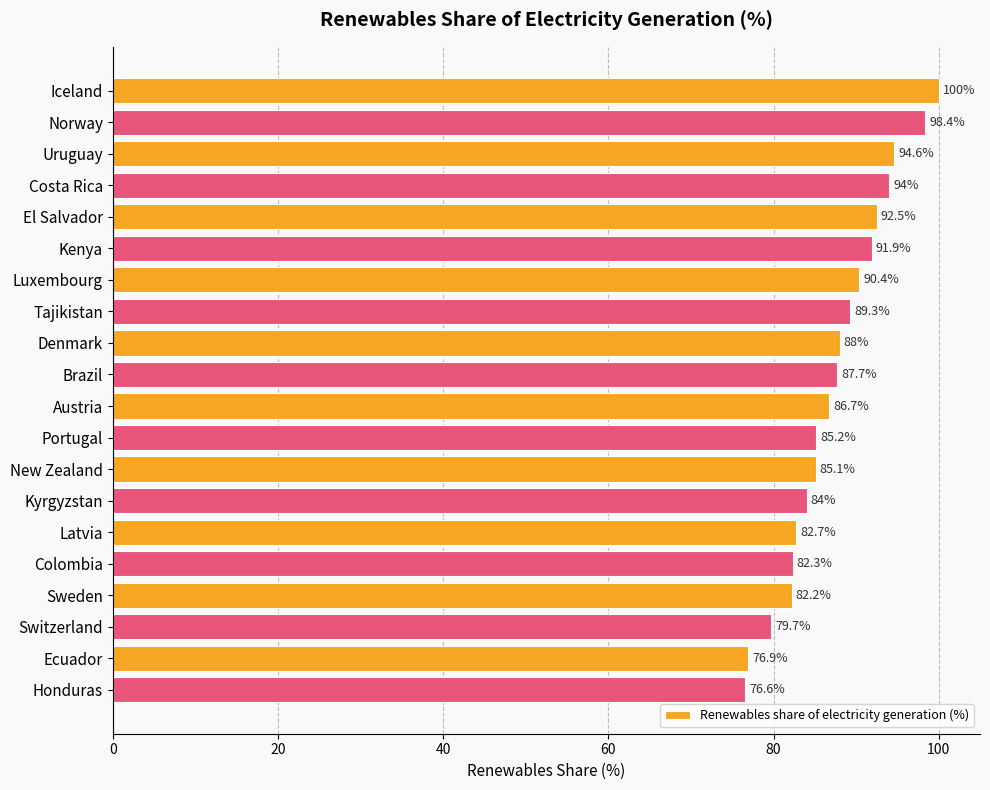

Count the number of categories in the chart.

20